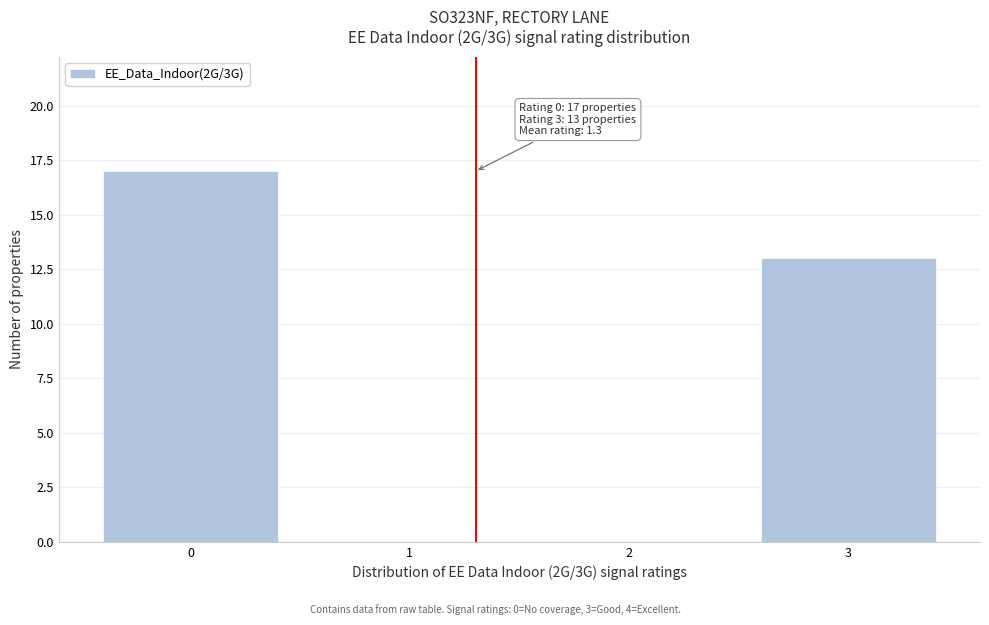

Reading left to right, extract all data points from this chart.

0=17	1=0	2=0	3=13